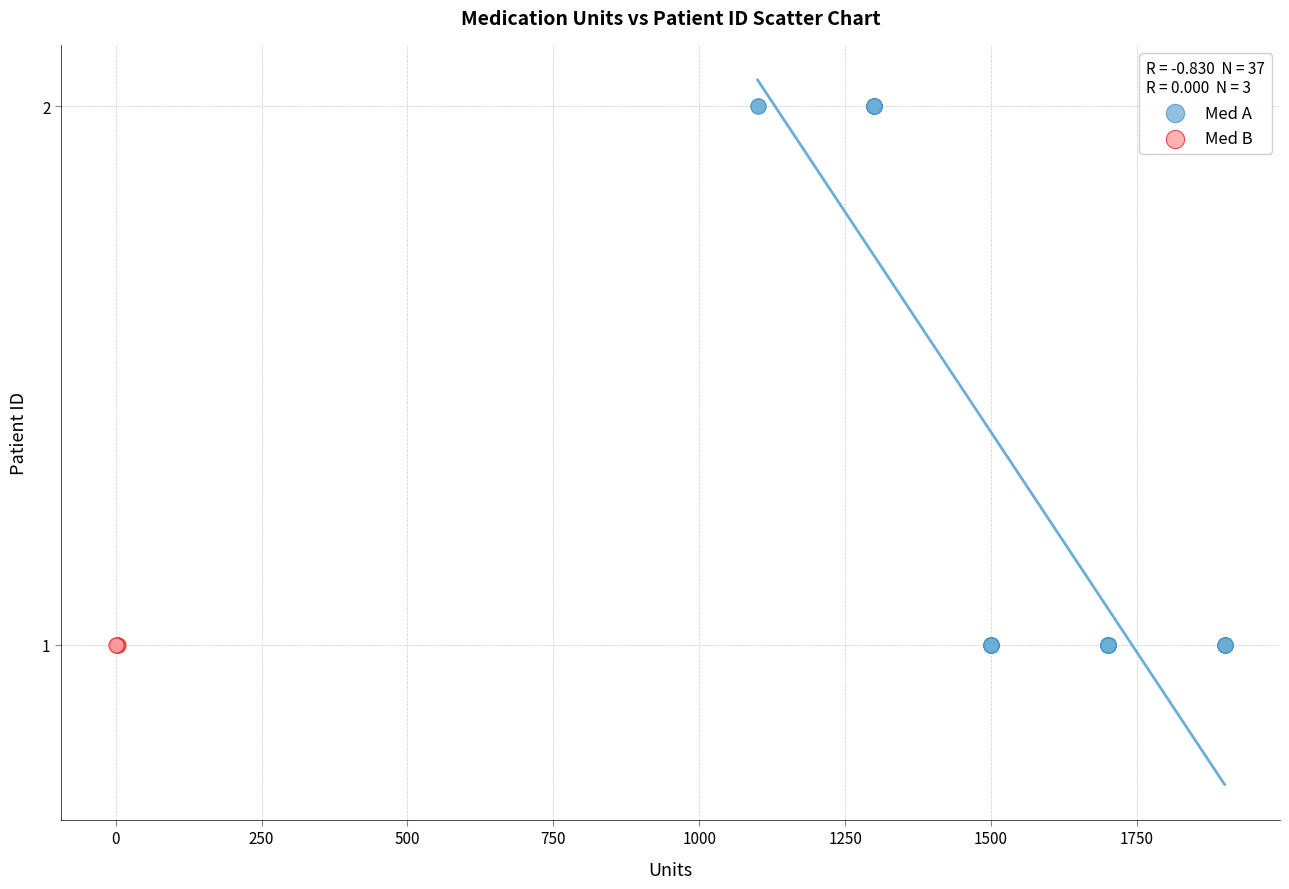

Which series contains the highest Y value?

Med A